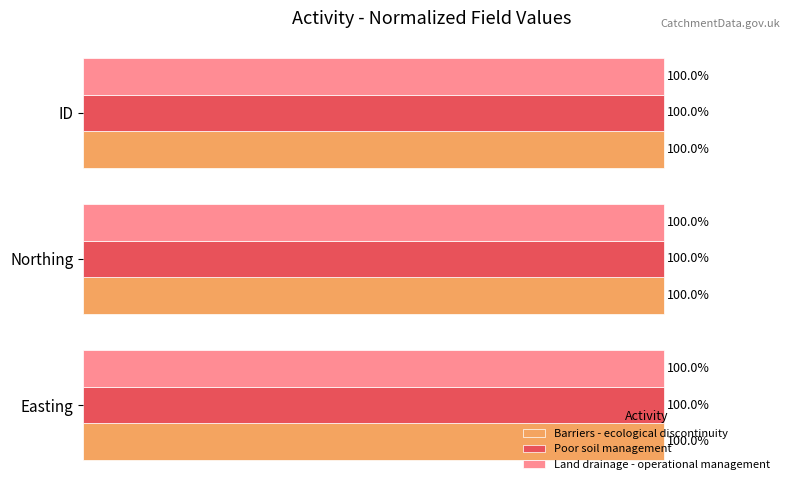

Where is Land drainage - operational management nearest to the value 99?

ID